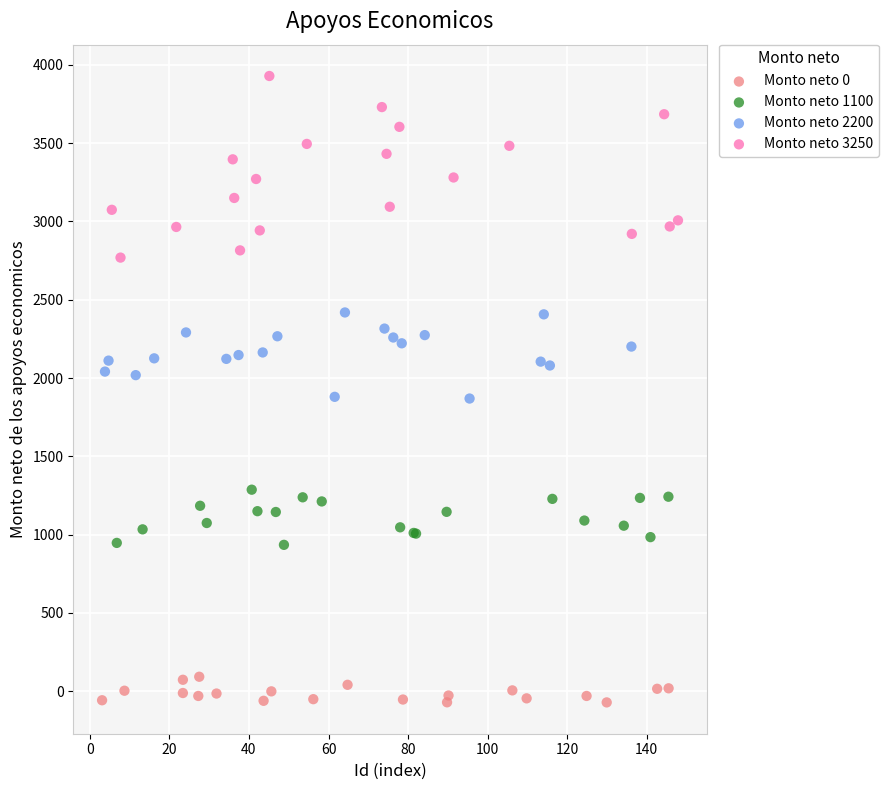

Which series contains the highest Y value?

Monto neto 3250